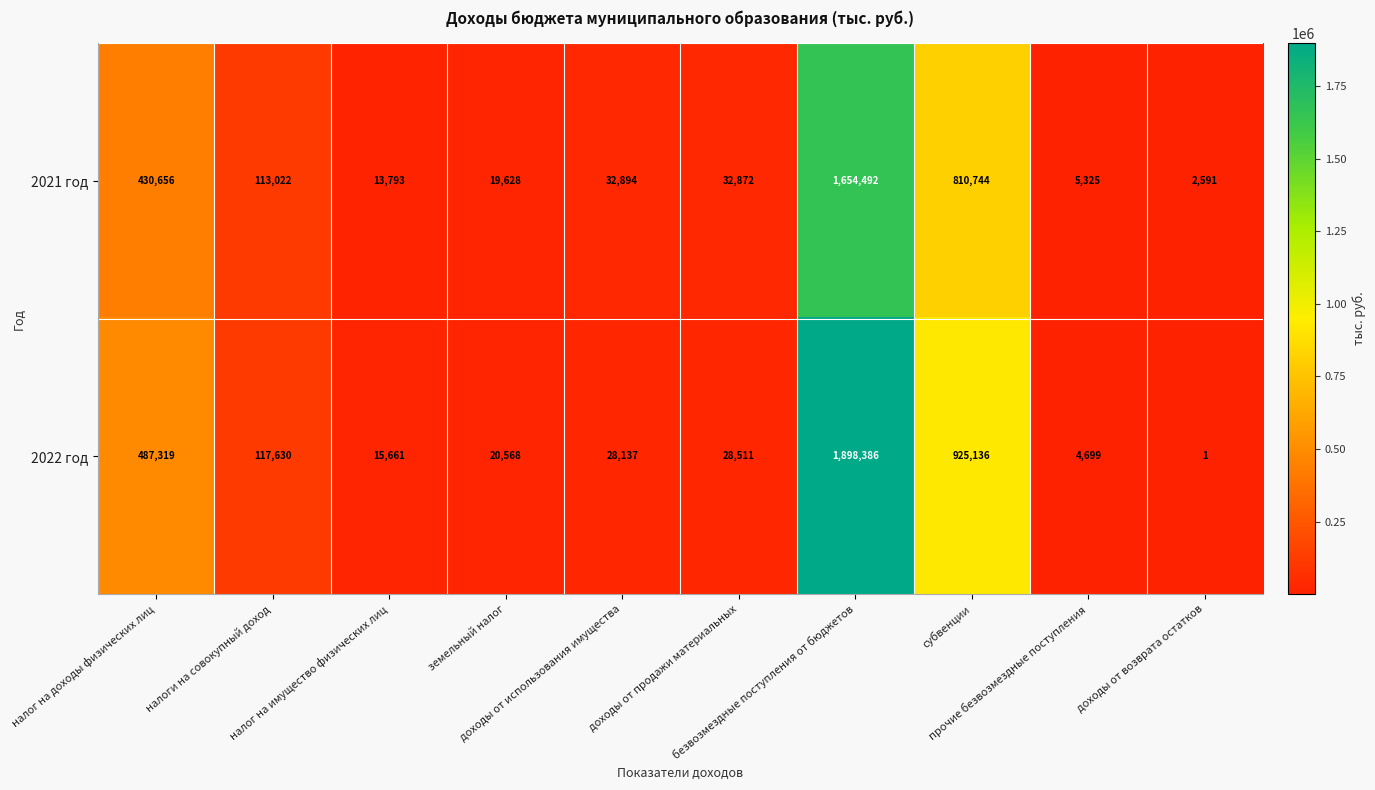

What is the average value of the 2021 год series?

311602